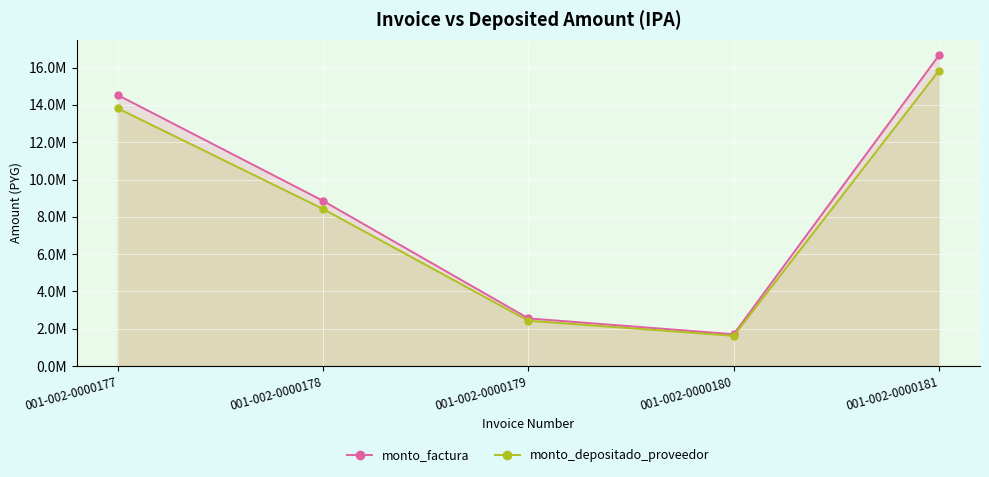

Is the value of monto_depositado_proveedor at 001-002-0000177 greater than the value of monto_factura at 001-002-0000178?

Yes